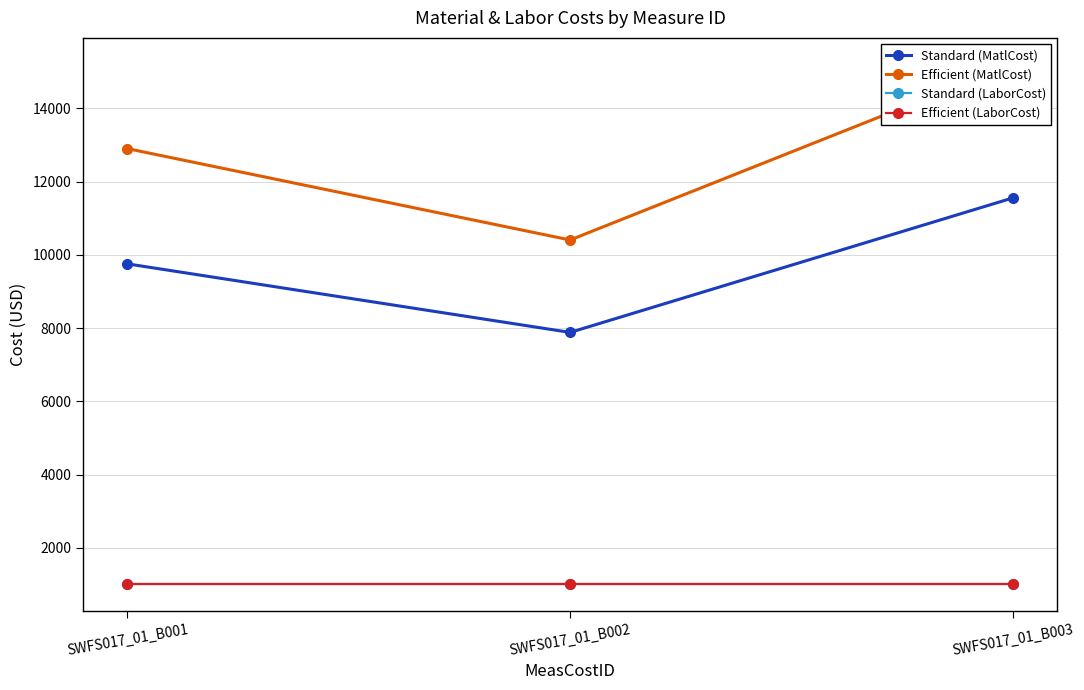

True or false: Efficient (MatlCost) has a value of 12898 at SWFS017_01_B001.

True